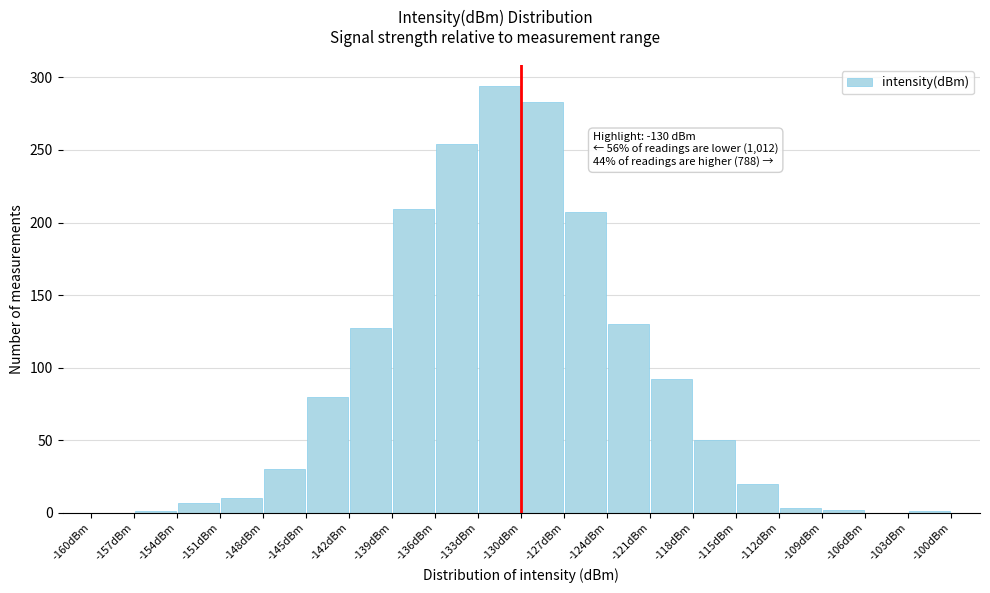

Which range on the x-axis has the tallest bar?

-133 to -130